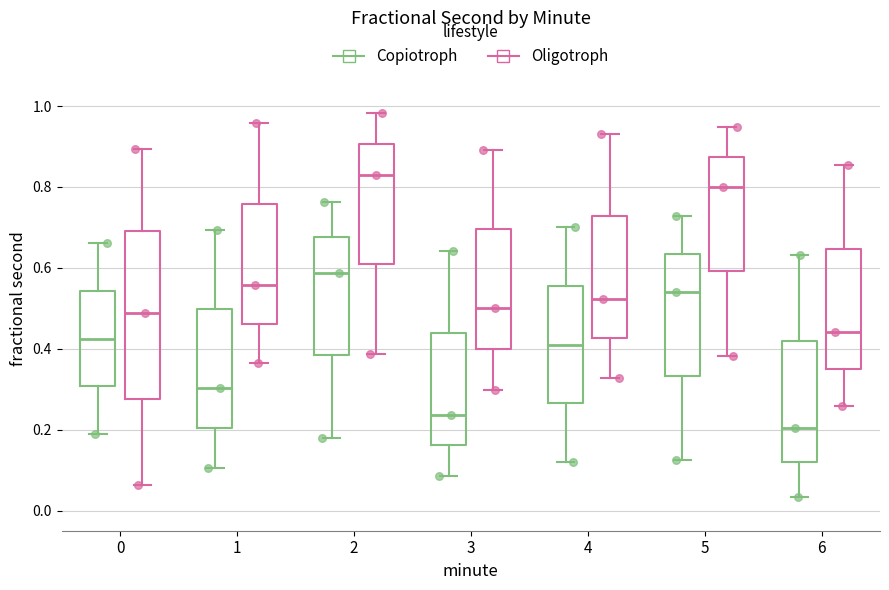

Reading left to right, transcribe this box plot: for each box, give where its median line is, the range the box spans, and where its two whiskers end, as read against the y-axis. The values are not printed on the chart, so give them approximately, as read against the axis.

0 (Copiotroph): median 0.42, box 0.30 to 0.54, whiskers 0.18 to 0.66
0 (Oligotroph): median 0.48, box 0.28 to 0.70, whiskers 0.06 to 0.90
1 (Copiotroph): median 0.30, box 0.20 to 0.50, whiskers 0.10 to 0.70
1 (Oligotroph): median 0.56, box 0.46 to 0.76, whiskers 0.36 to 0.96
2 (Copiotroph): median 0.58, box 0.38 to 0.68, whiskers 0.18 to 0.76
2 (Oligotroph): median 0.84, box 0.60 to 0.90, whiskers 0.38 to 0.98
3 (Copiotroph): median 0.24, box 0.16 to 0.44, whiskers 0.08 to 0.64
3 (Oligotroph): median 0.50, box 0.40 to 0.70, whiskers 0.30 to 0.90
4 (Copiotroph): median 0.42, box 0.26 to 0.56, whiskers 0.12 to 0.70
4 (Oligotroph): median 0.52, box 0.42 to 0.72, whiskers 0.32 to 0.94
5 (Copiotroph): median 0.54, box 0.34 to 0.64, whiskers 0.12 to 0.72
5 (Oligotroph): median 0.80, box 0.60 to 0.88, whiskers 0.38 to 0.94
6 (Copiotroph): median 0.20, box 0.12 to 0.42, whiskers 0.04 to 0.64
6 (Oligotroph): median 0.44, box 0.36 to 0.64, whiskers 0.26 to 0.86